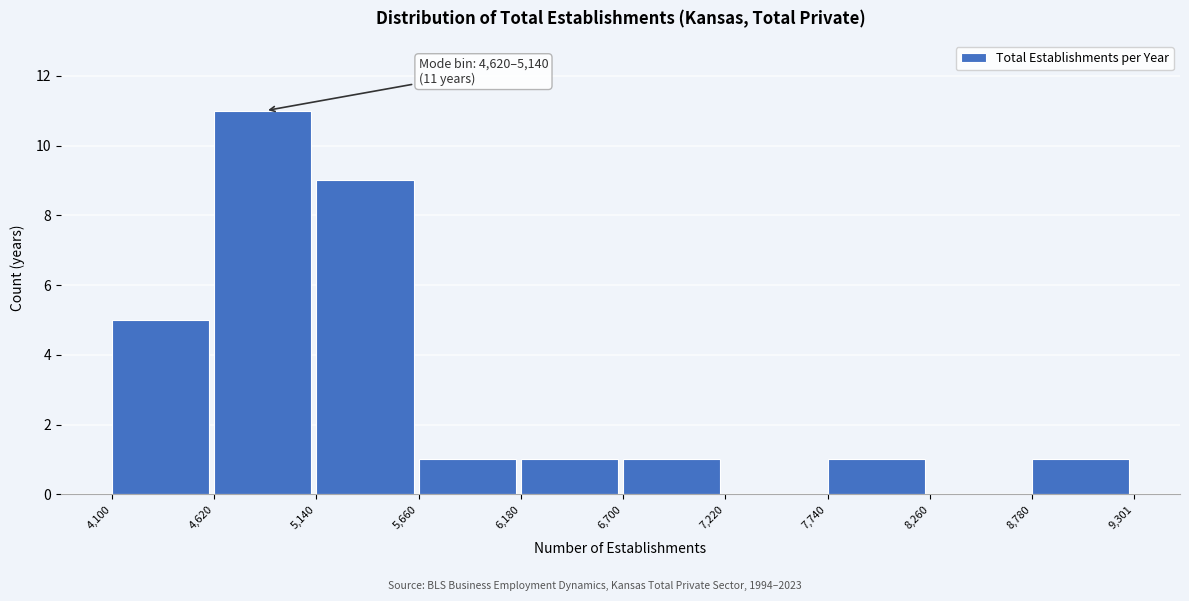

Which range on the x-axis has the tallest bar?

4,620 to 5,140